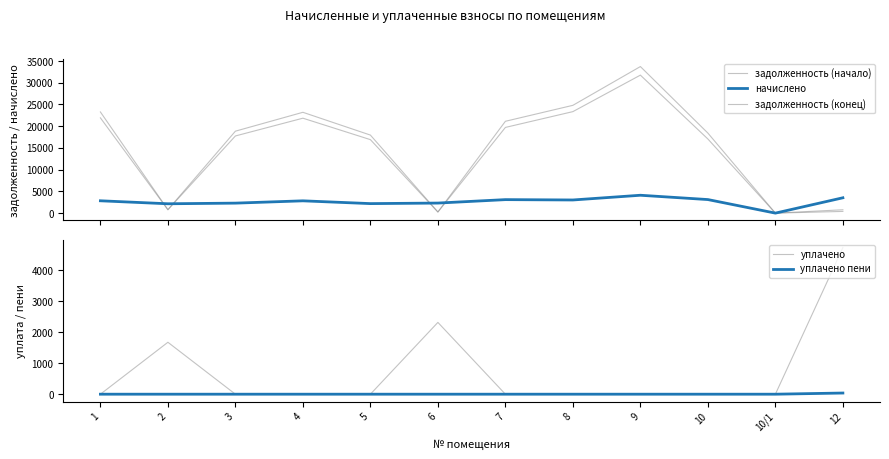

How many data points in задолженность (начало) are above 17757?

6